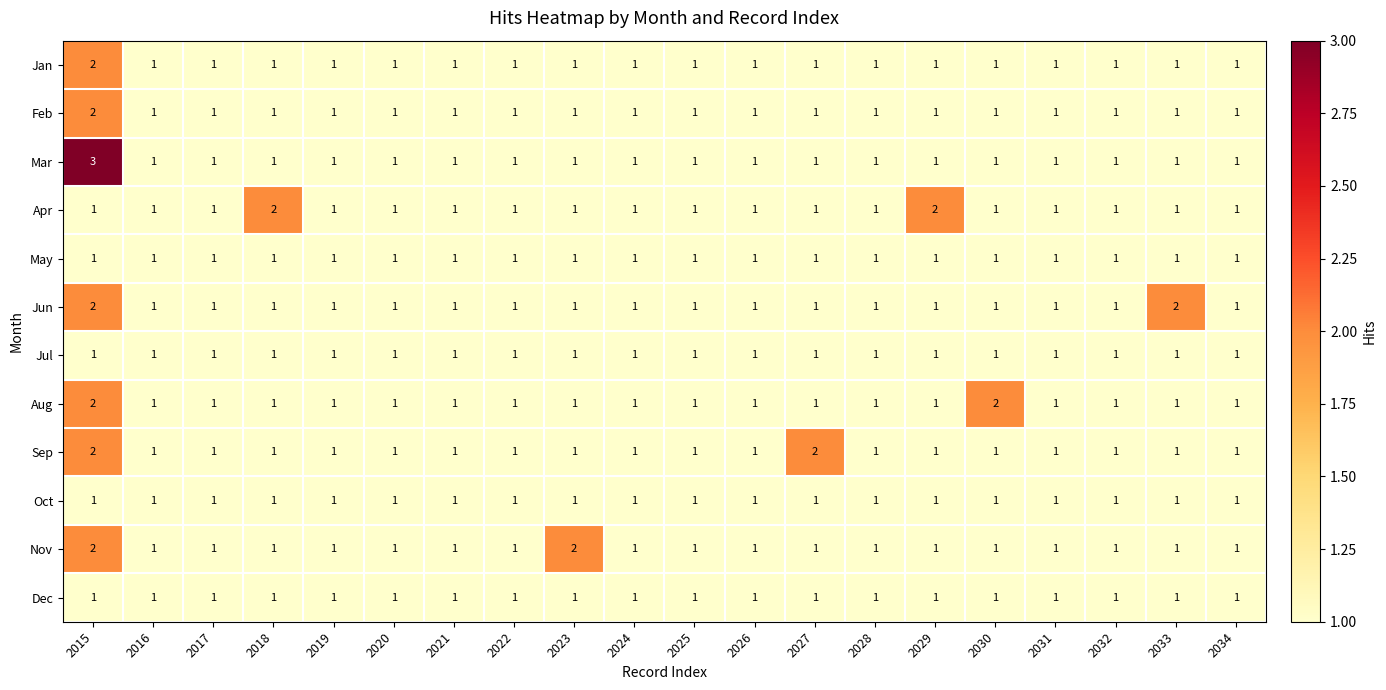

What is the greatest value displayed?

3